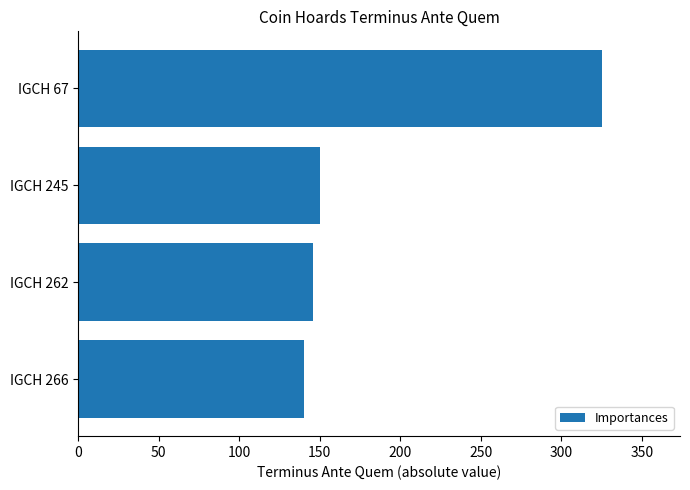

Which label corresponds to the largest value in the chart?

IGCH 67